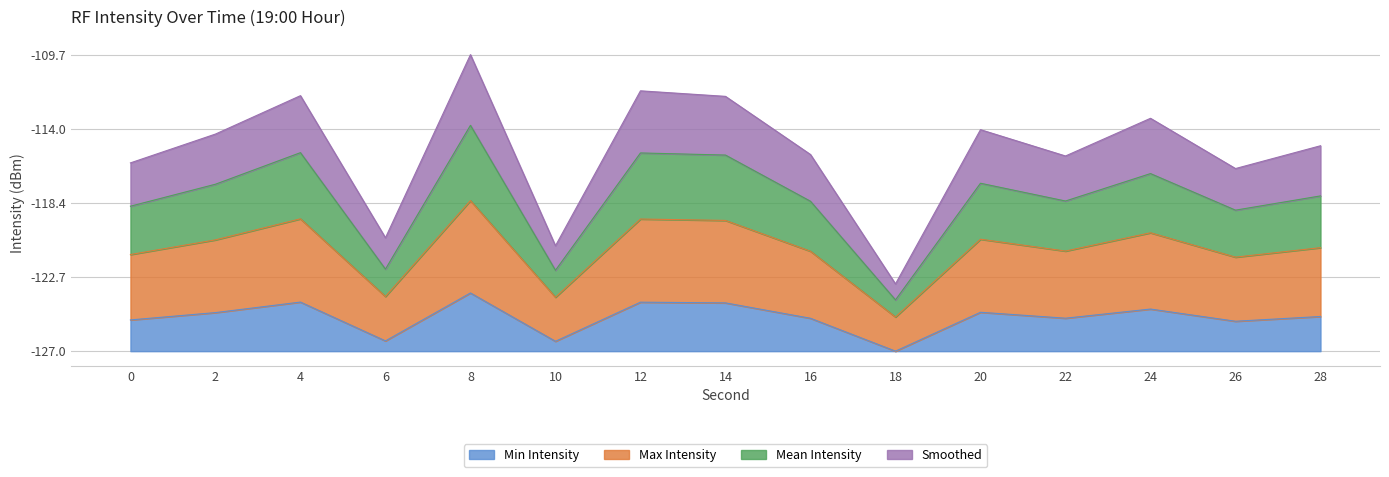

What is the sum of all Min Intensity values?

29.6